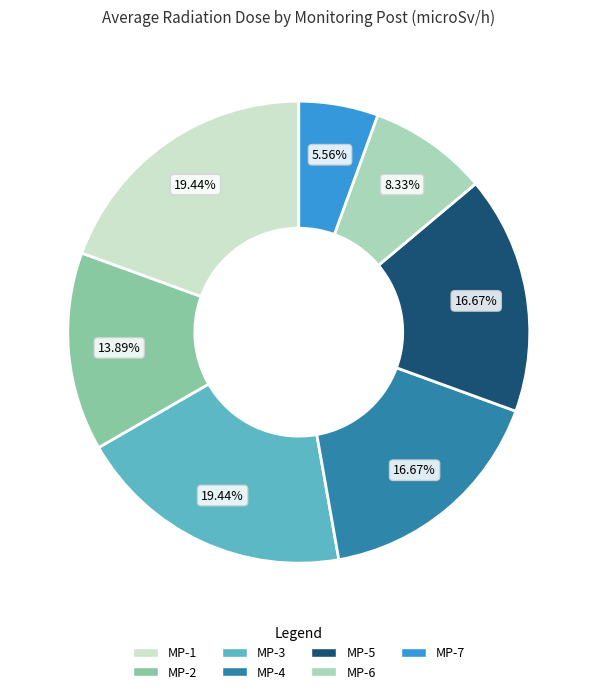

Is there a majority slice in this chart?

No